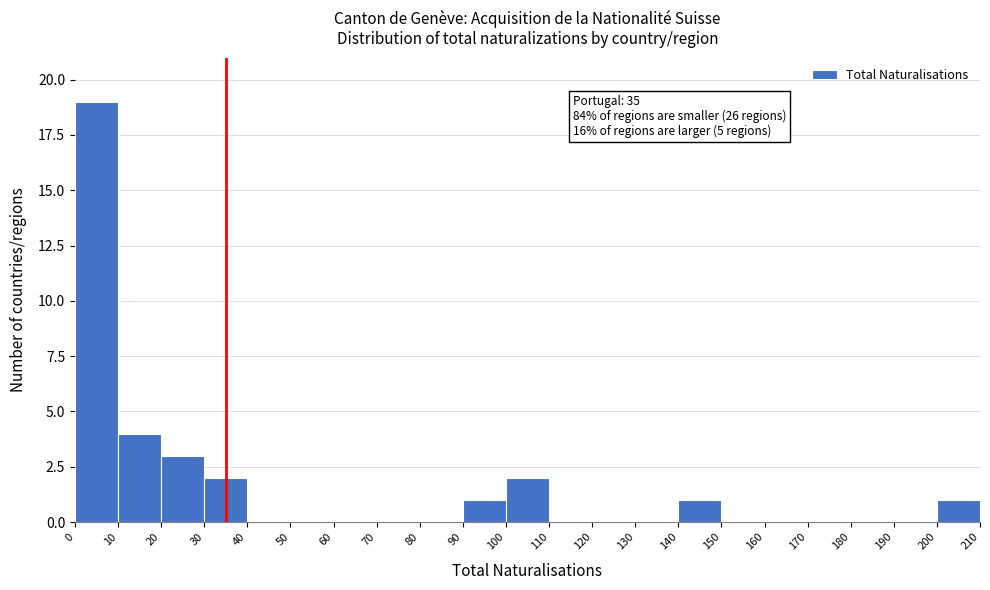

Over which range of the x-axis is the bar tallest?

0 to 10